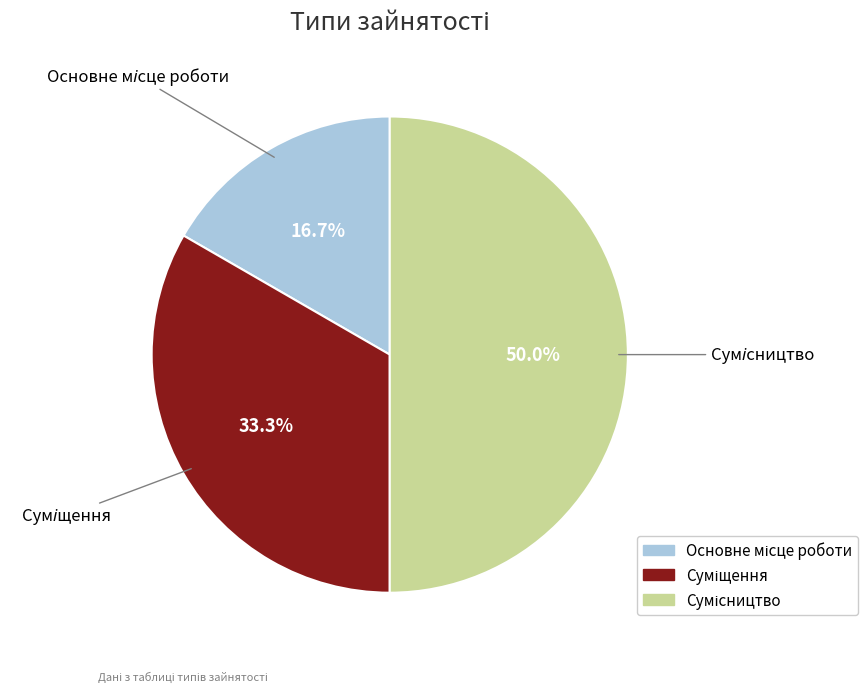

What percentage is NOT represented by Основне місце роботи?

83.3%